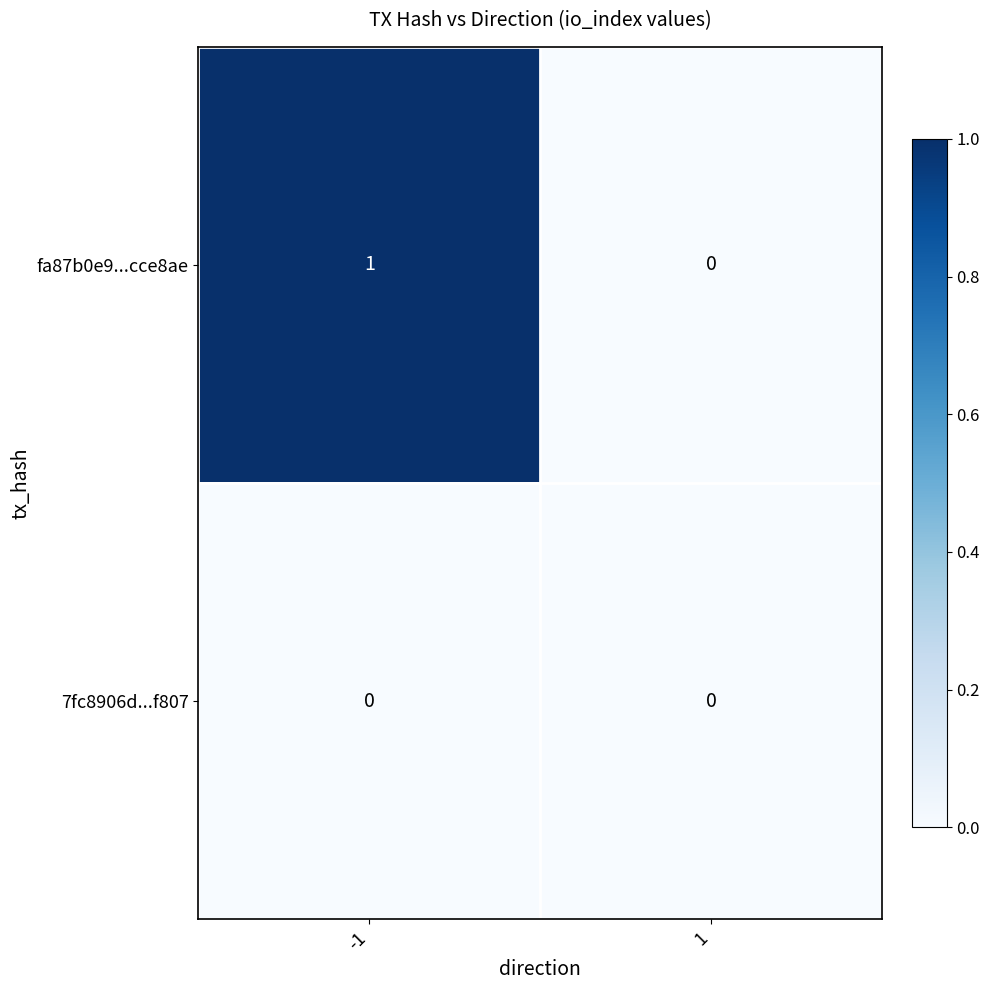

The value of 7fc8906d...f807 at -1 is 0. True or false?

True